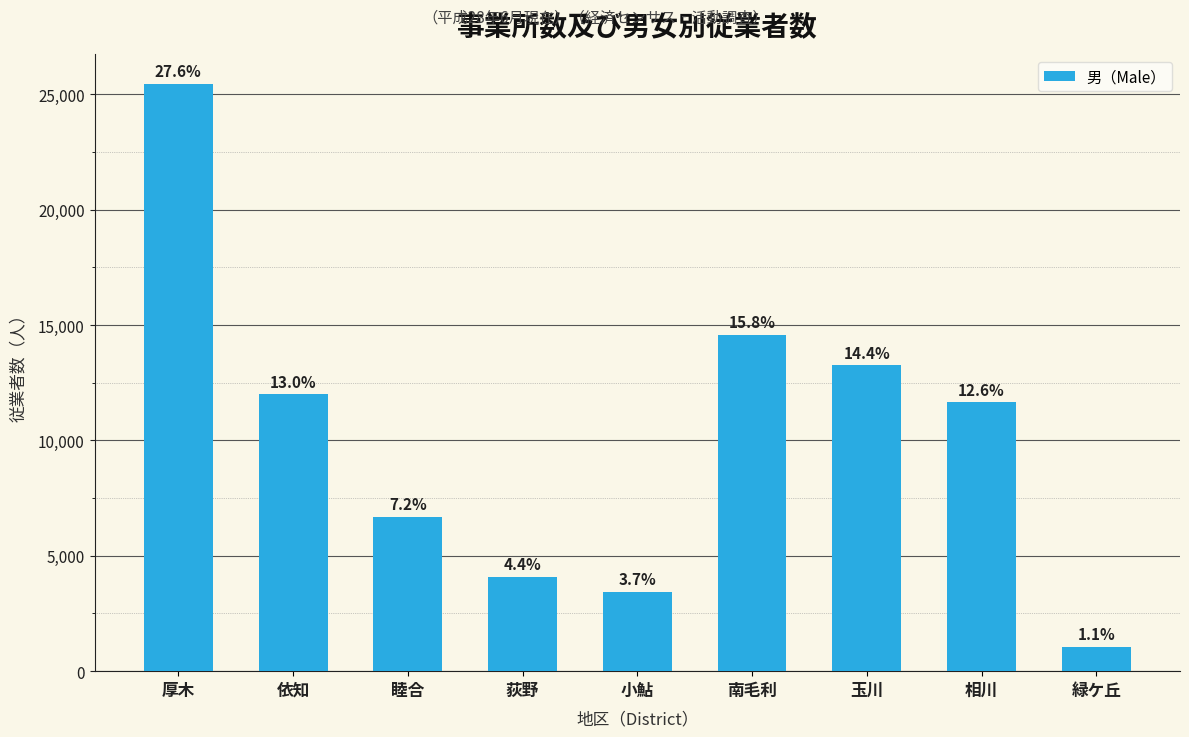

How many bars are there in total?

9